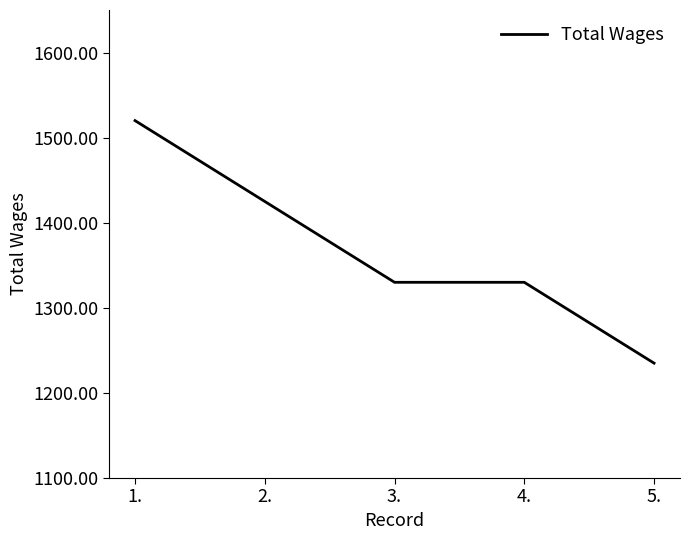

Is it true that the value at 4. is 486?

False